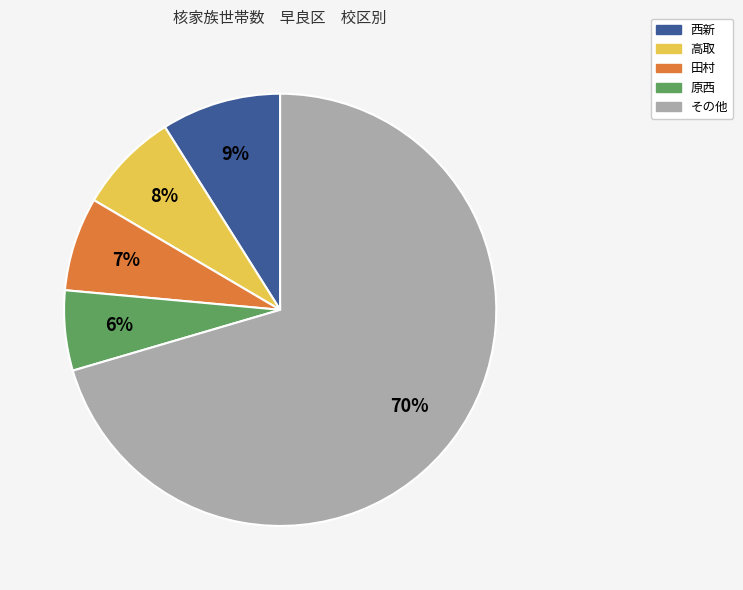

To the nearest percent, what is the average slice percentage?

20%